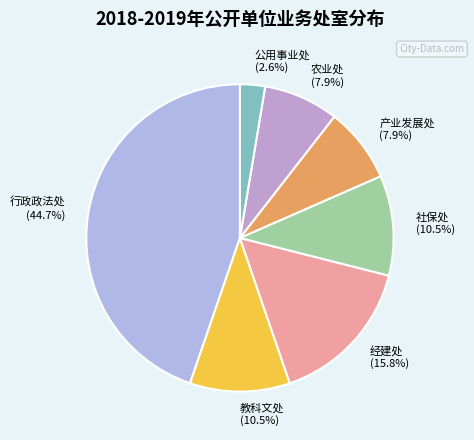

Approximately how many times larger is the value at 农业处 (7.9%) compared to 公用事业处 (2.6%)?

3.0